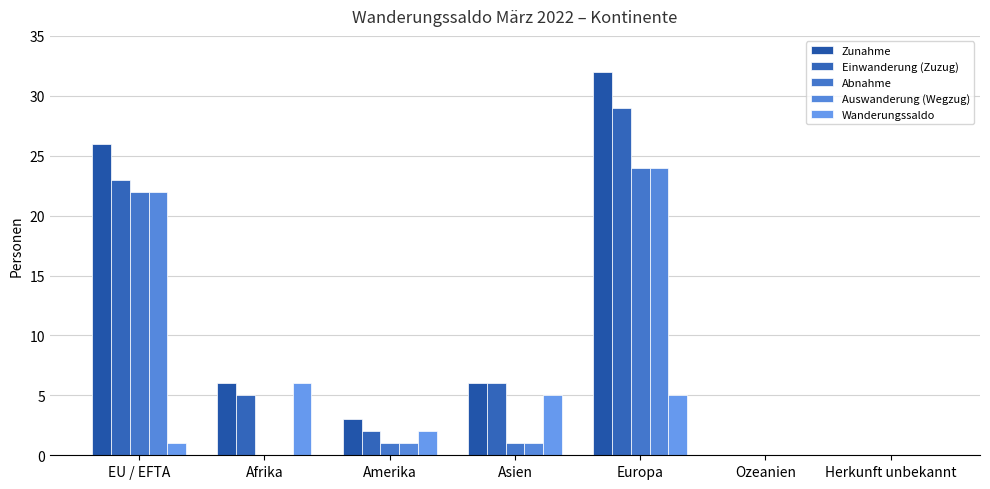

How many groups of bars are there?

7